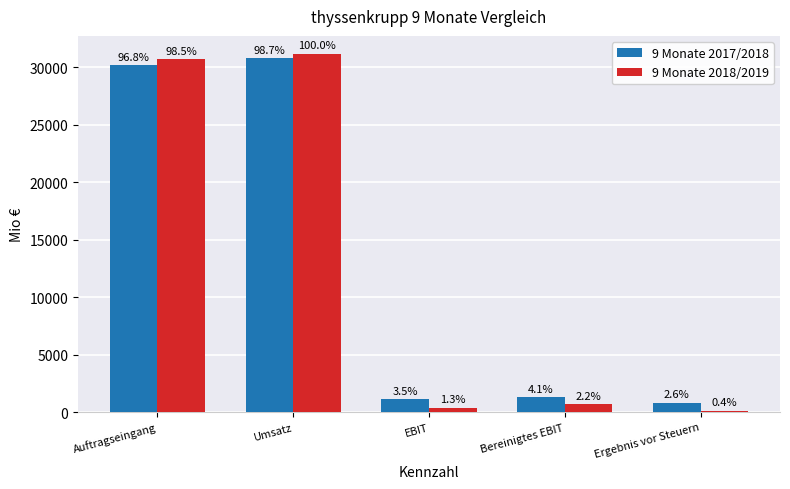

Reading left to right, extract all data points from this chart.

9 Monate 2017/2018: 30171	30755	1096	1274	813
9 Monate 2018/2019: 30690	31153	396	683	124